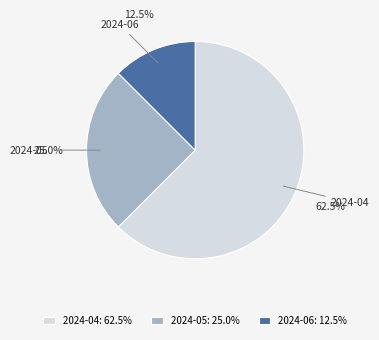

To the nearest percent, what is the combined percentage of 2024-06 and 2024-05?

38%